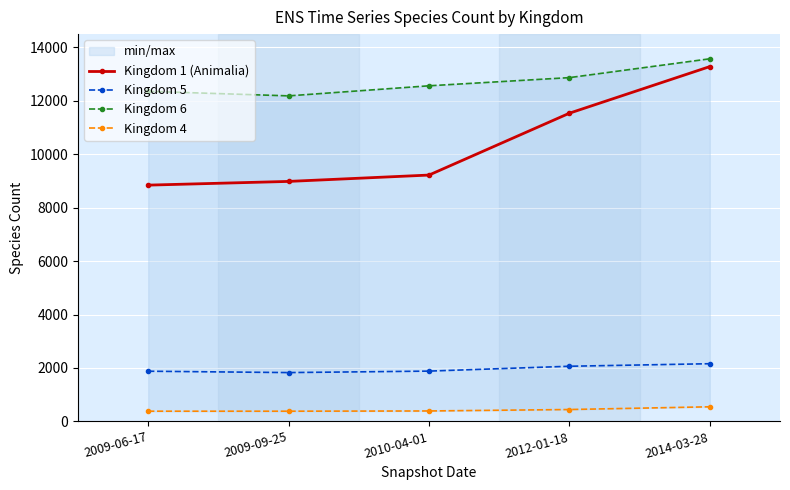

True or false: Kingdom 6 and Kingdom 1 (Animalia) cross at least once.

False